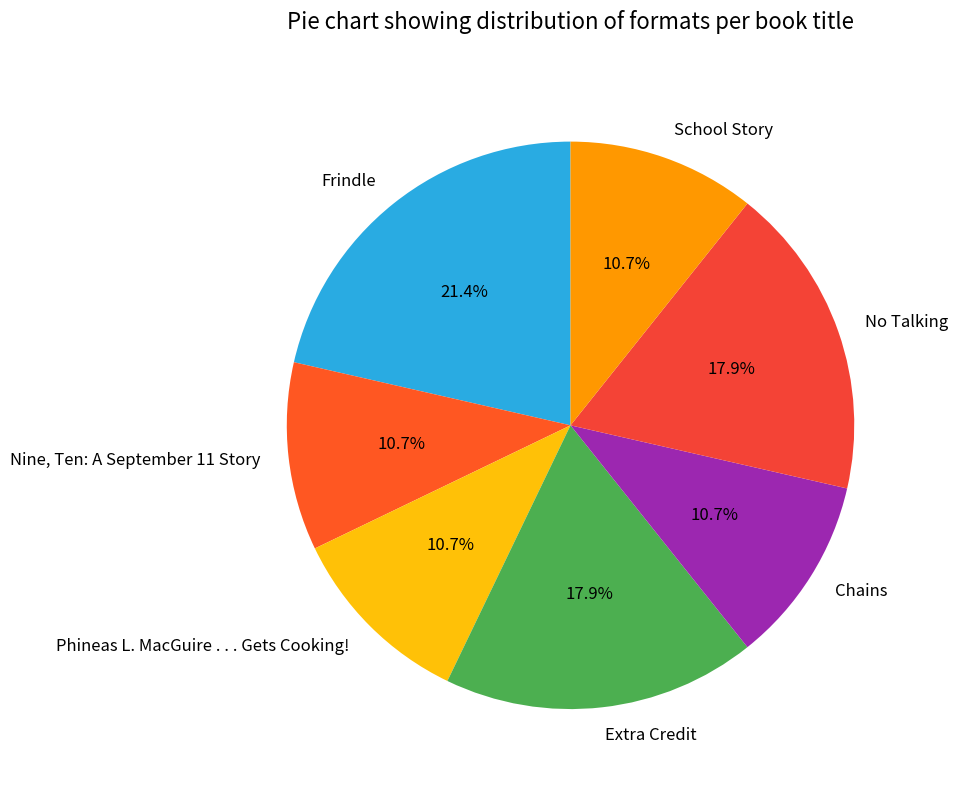

Is there a majority slice in this chart?

No